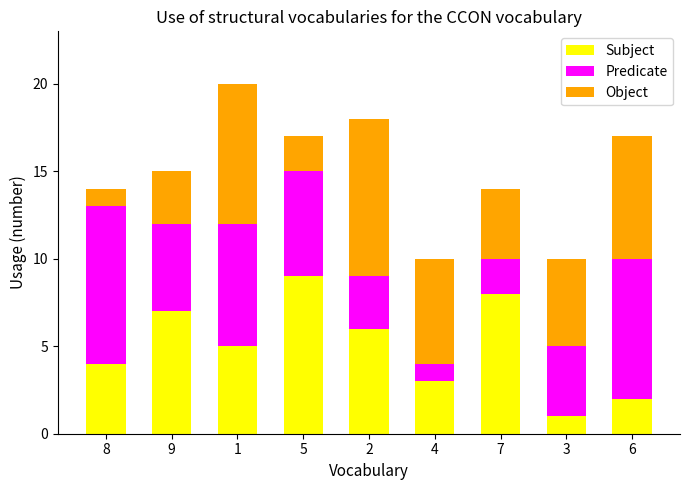

Which category has the highest value in the Subject series?

5